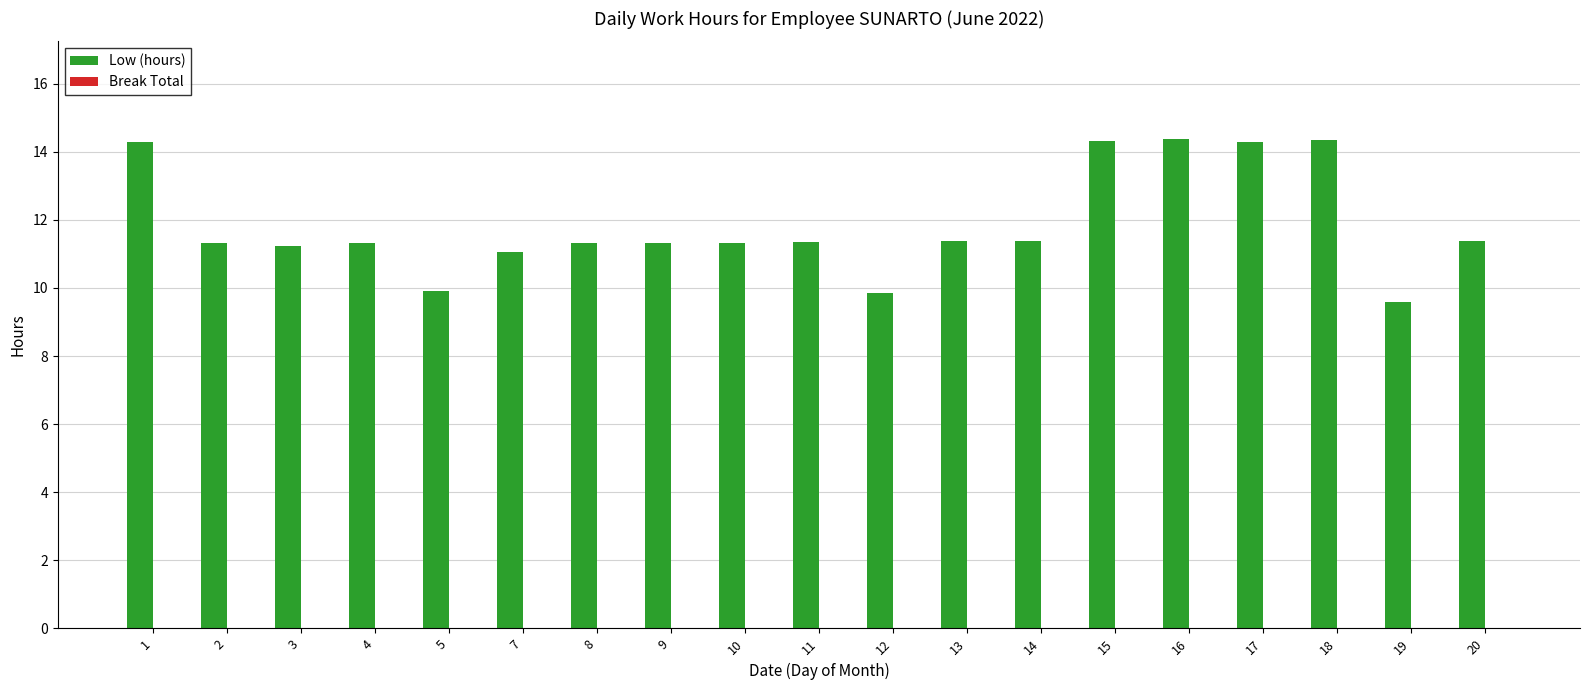

Read the value at 5.

9.9